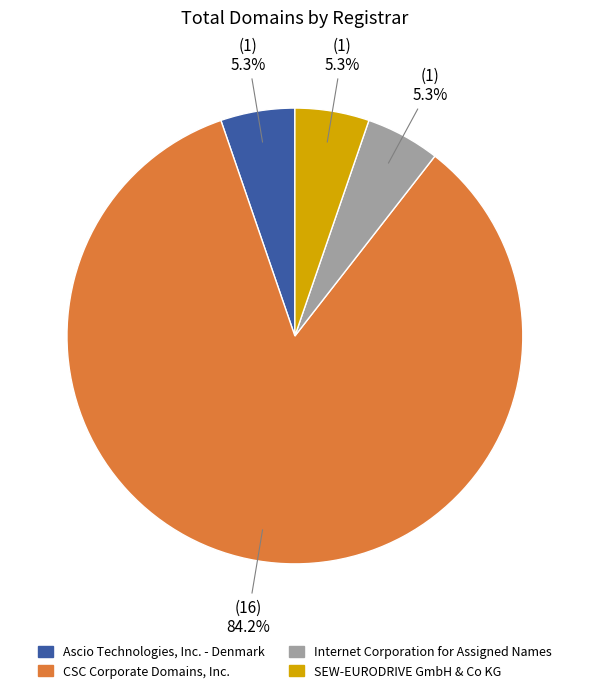

Which slice is the largest?

CSC Corporate Domains, Inc.